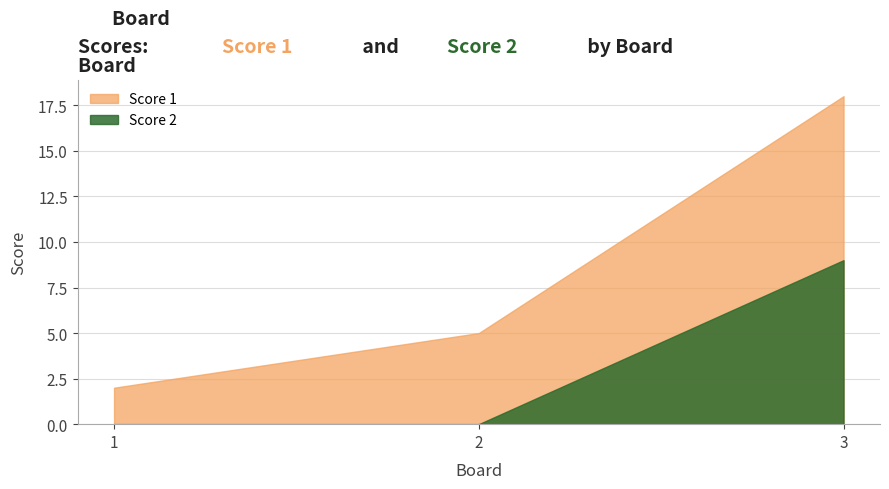

What is the difference between the maximum and minimum values in the Score 2 series?

9